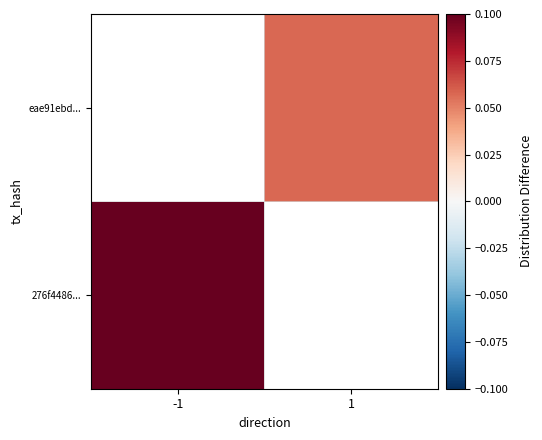

At how many categories does at least one series exceed 0?

2